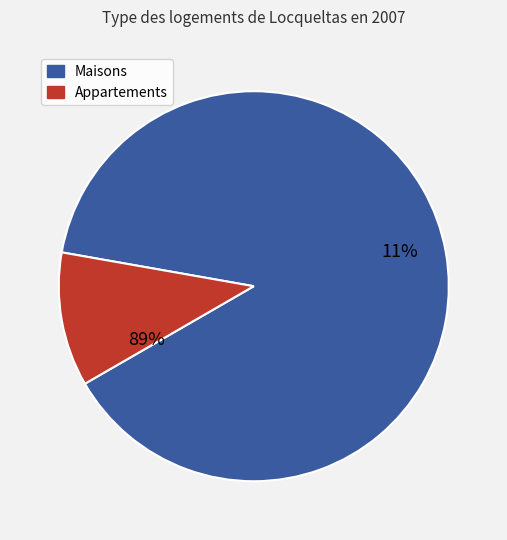

True or false: 8 accounts for 10% of the total.

False